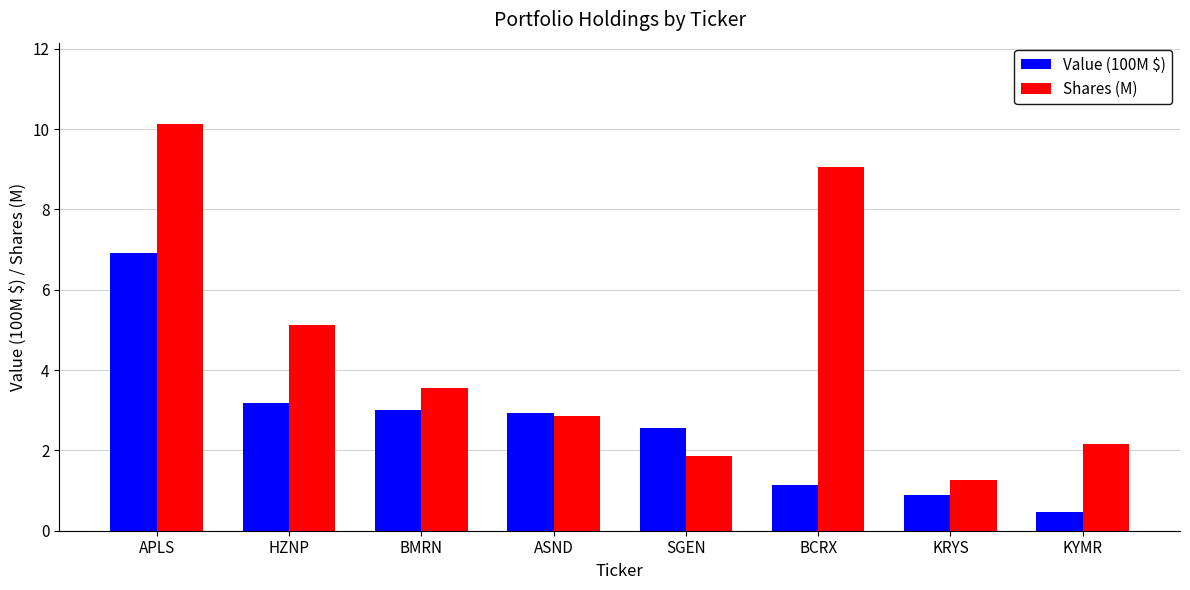

The Shares (M) series shows 1.2 at KYMR. True or false?

False